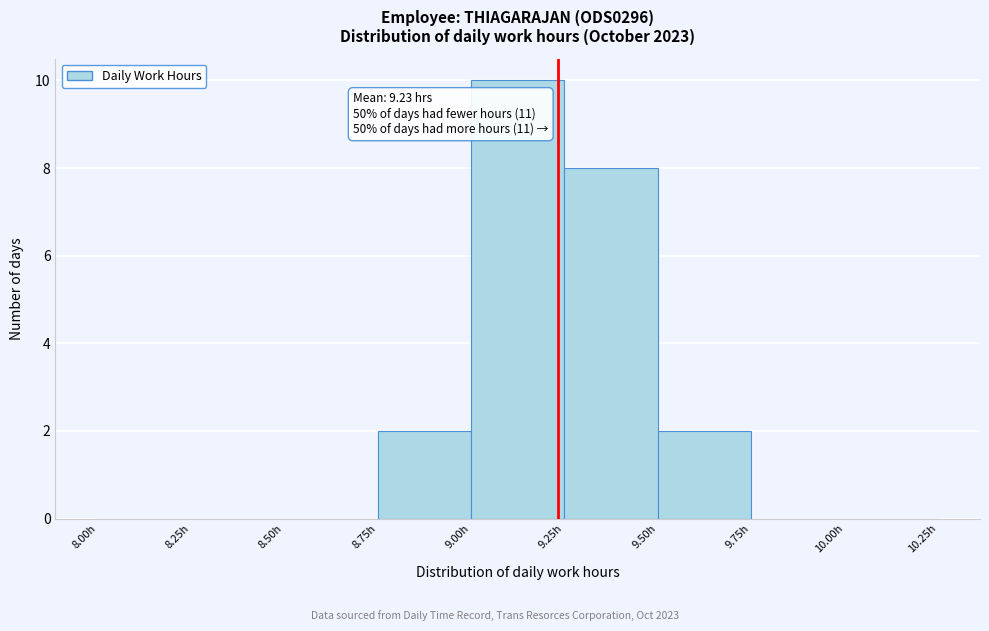

Over which range of the x-axis is the bar tallest?

9.00 to 9.25